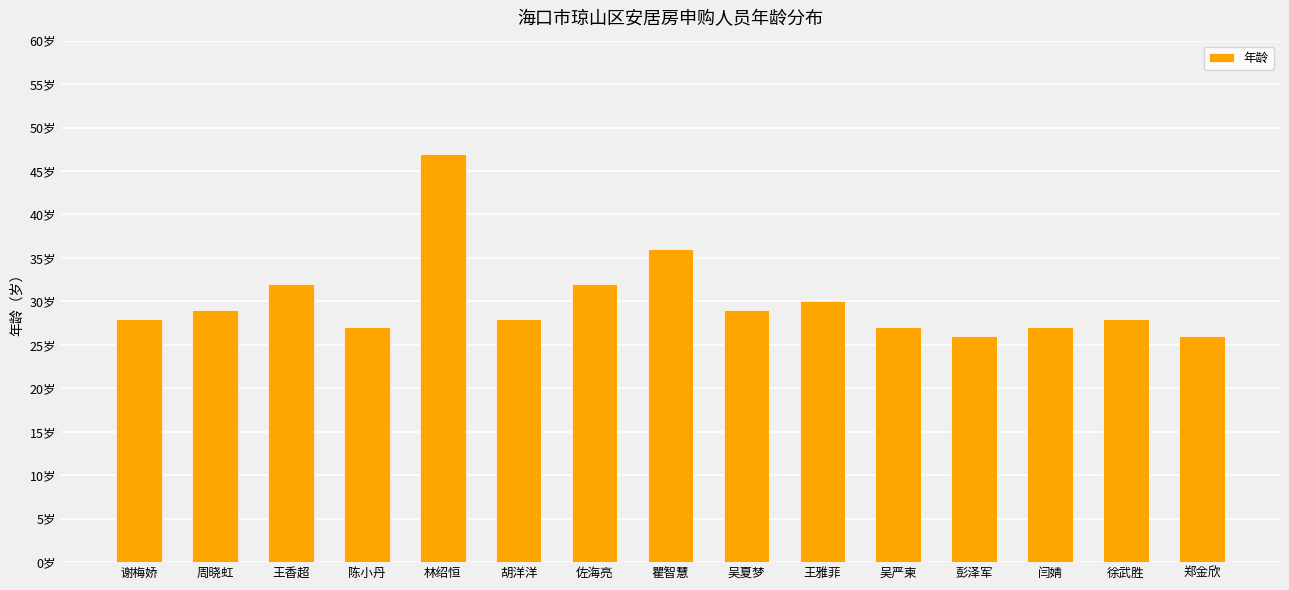

Reading left to right, transcribe all the data shown in this chart.

28	29	32	27	47	28	32	36	29	30	27	26	27	28	26